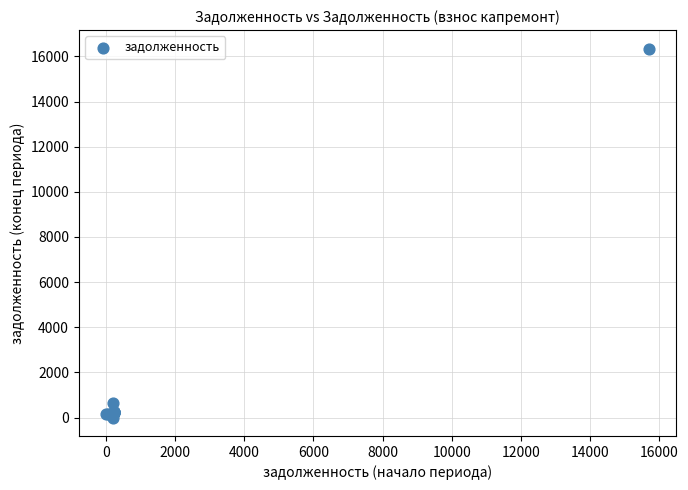

What Y value in the scatter plot is closest to 8176?

658.3